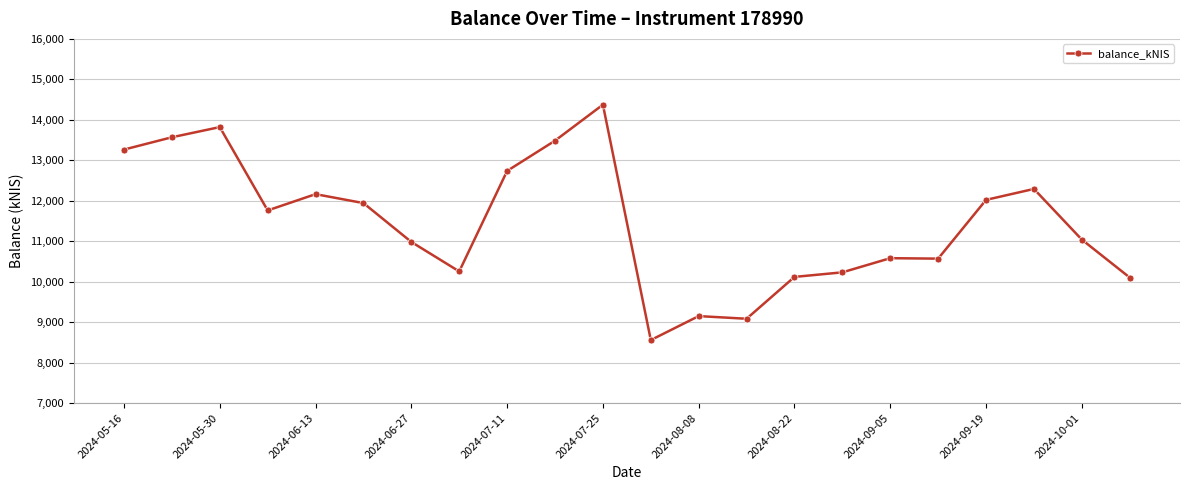

What is the sum of all values?

252096.3